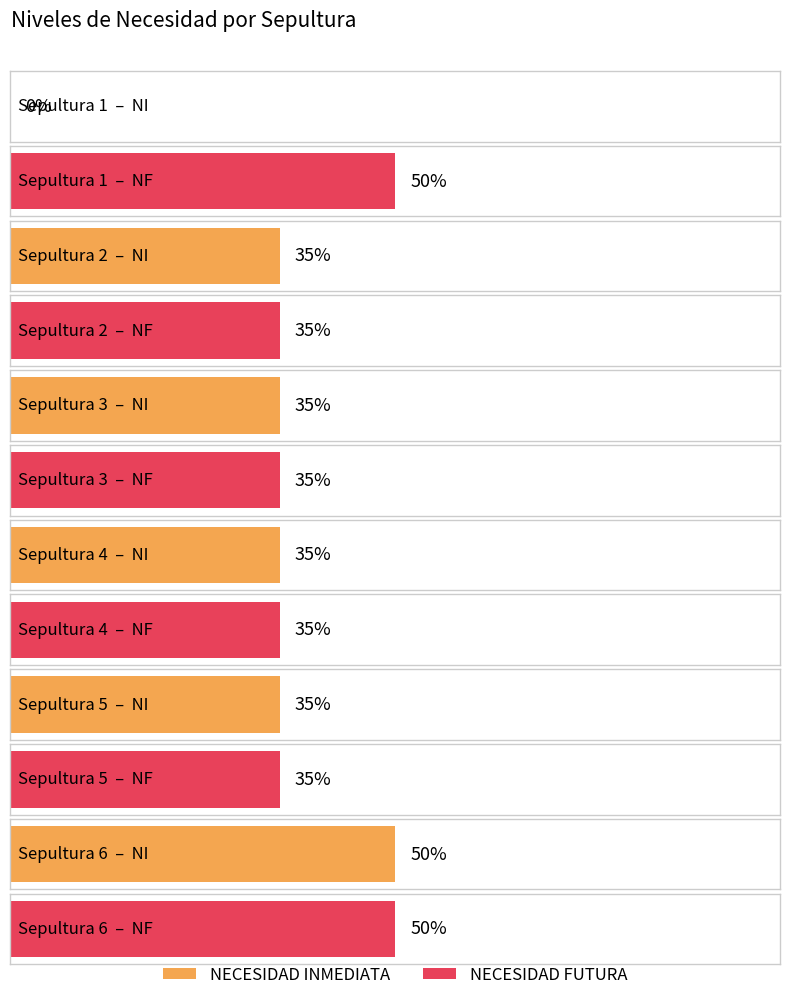

What is the difference between the maximum and second lowest values in the NECESIDAD FUTURA series?

0.2